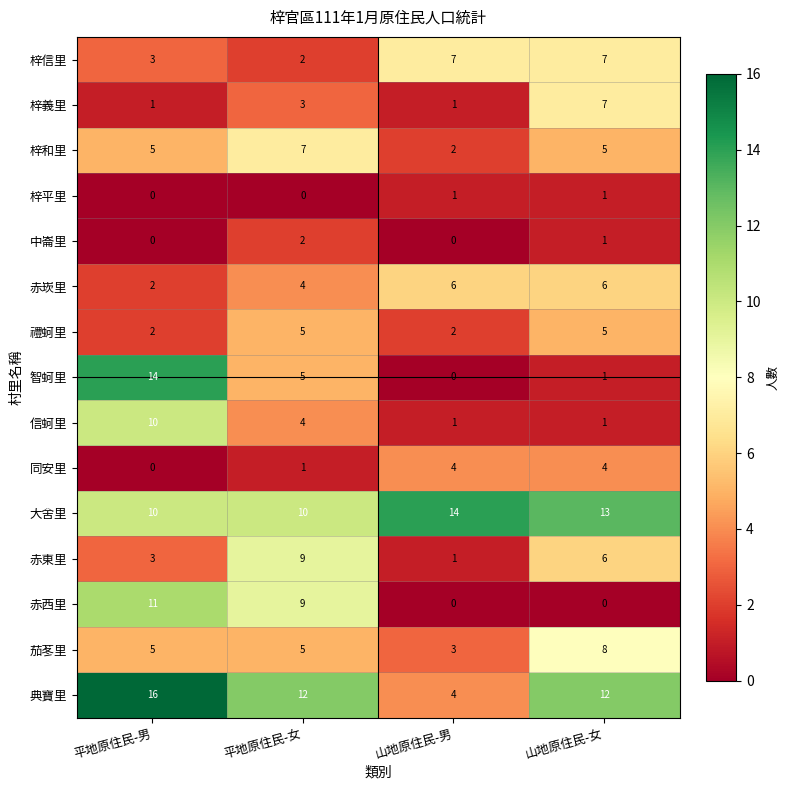

The 梓義里 series shows 0 at 山地原住民-男. True or false?

False